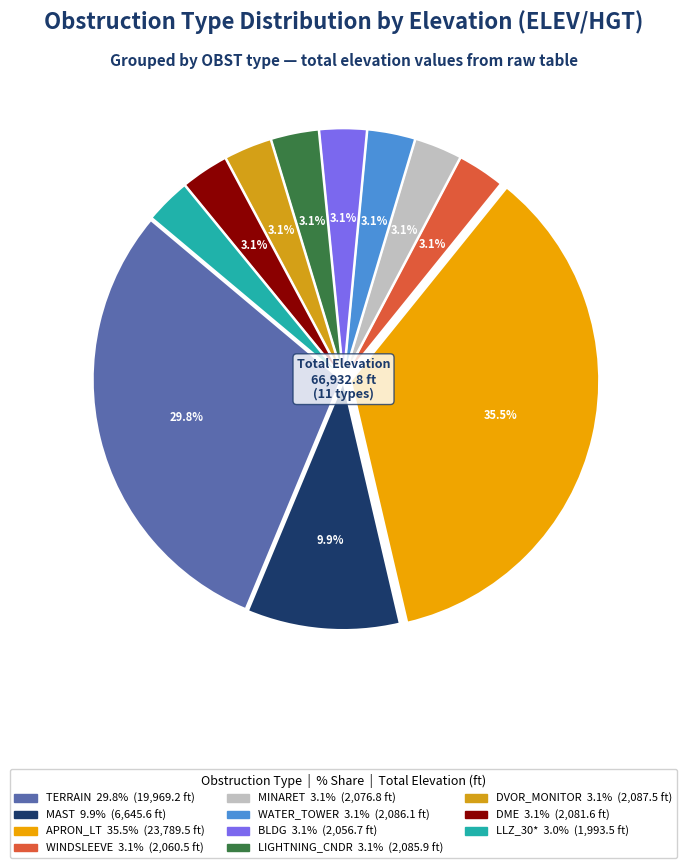

What is the change in value from APRON_LT to WATER_TOWER?

-21703.5